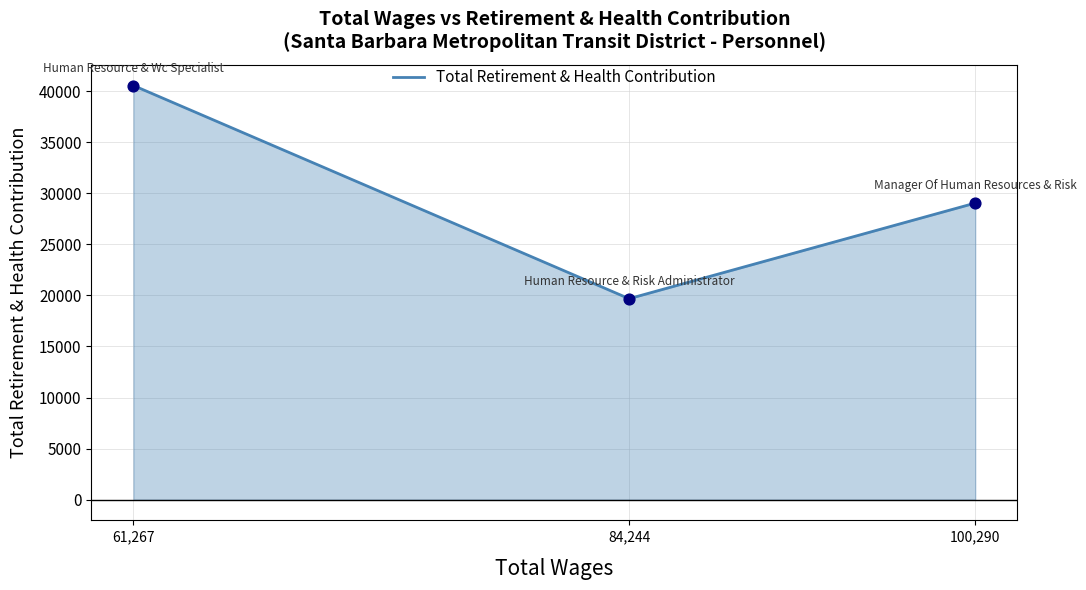

Between 100,290 and 84,244, which is larger?

100,290